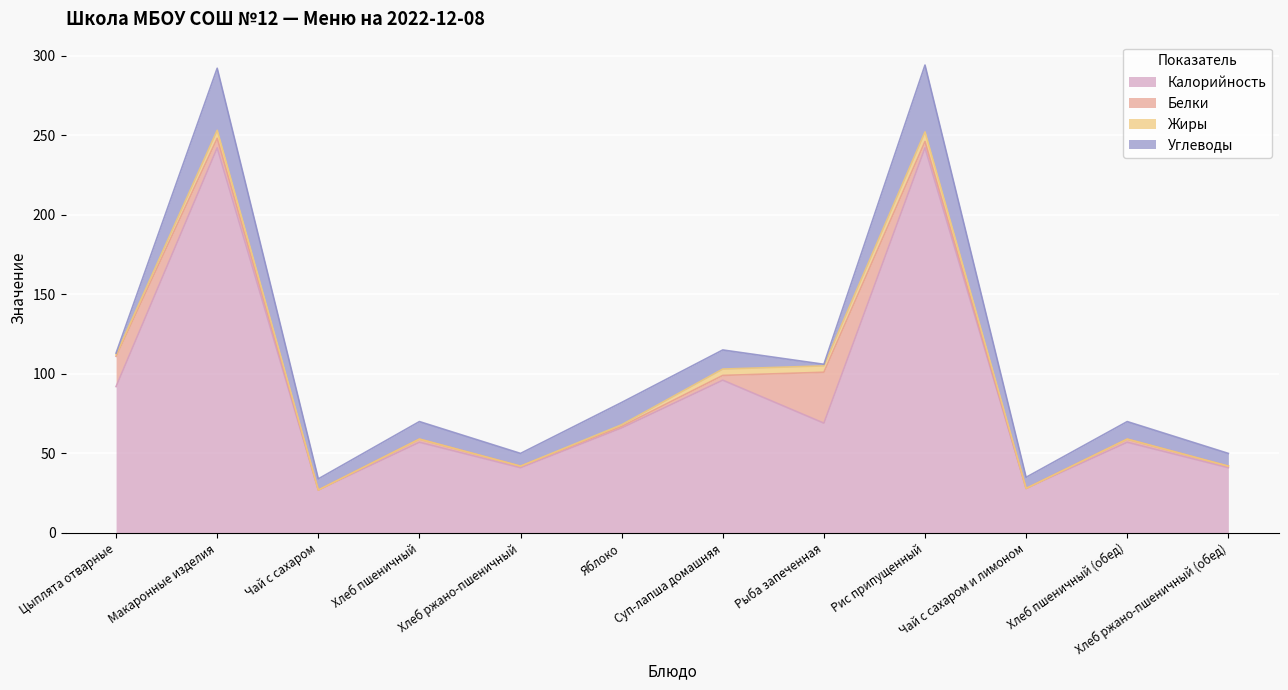

How many lines are shown in the chart?

4